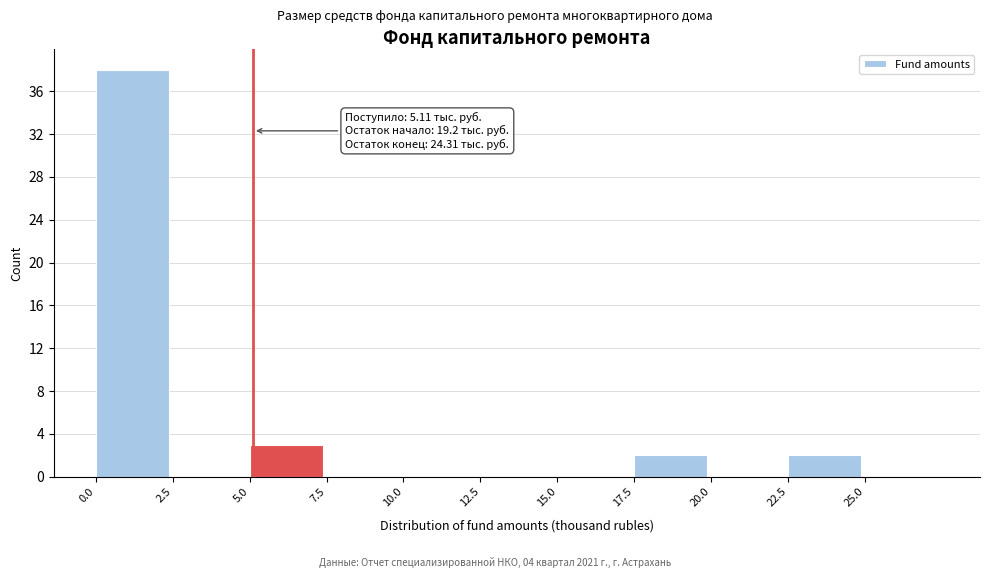

Which range on the x-axis has the tallest bar?

0.0 to 2.5